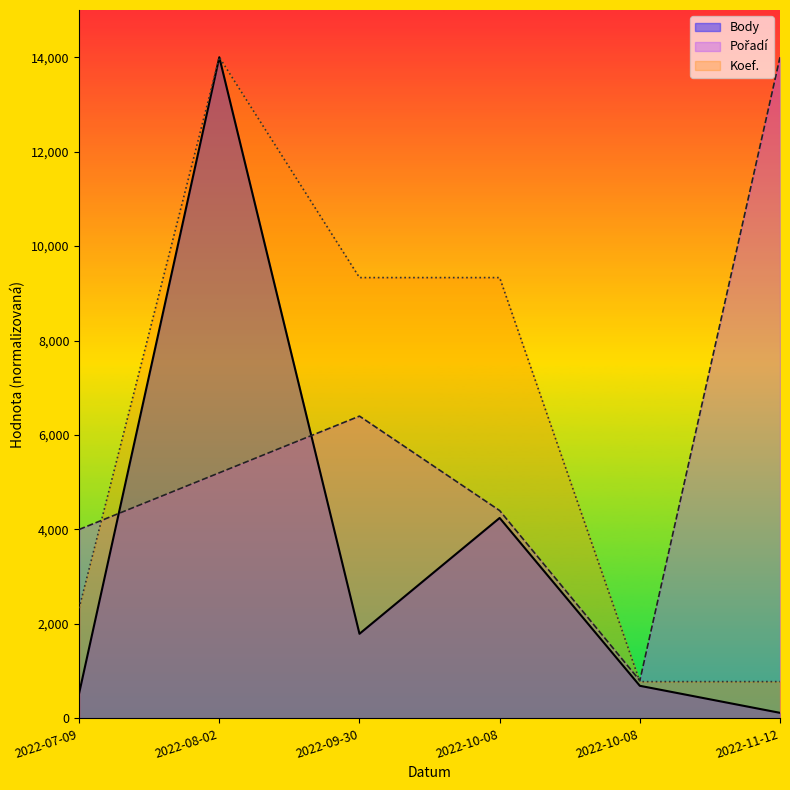

Reading left to right, list all the values displayed in this chart.

Body: 2022-07-09=530.5	2022-08-02=14000.0	2022-09-30=1790.4	2022-10-08=4243.7	2022-10-08=689.3	2022-11-12=116.7
Pořadí: 2022-07-09=4000.0	2022-08-02=5200.0	2022-09-30=6400.0	2022-10-08=4400.0	2022-10-08=800.0	2022-11-12=14000.0
Koef.: 2022-07-09=2333.3	2022-08-02=14000.0	2022-09-30=9333.3	2022-10-08=9333.3	2022-10-08=777.8	2022-11-12=777.8